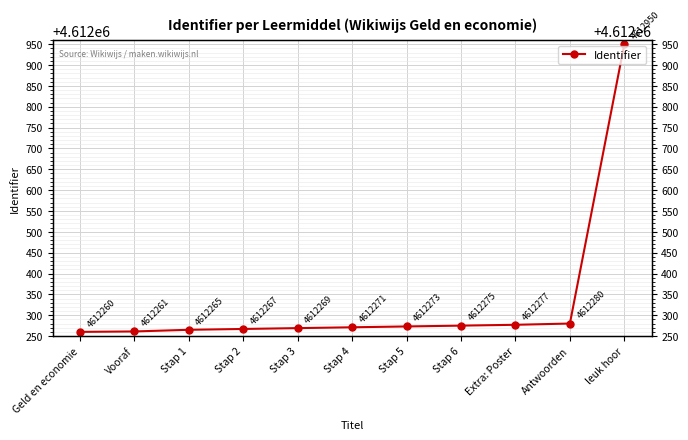

Reading left to right, extract all data points from this chart.

Geld en economie=4612260	Vooraf=4612261	Stap 1=4612265	Stap 2=4612267	Stap 3=4612269	Stap 4=4612271	Stap 5=4612273	Stap 6=4612275	Extra: Poster=4612277	Antwoorden=4612280	leuk hoor=4612950